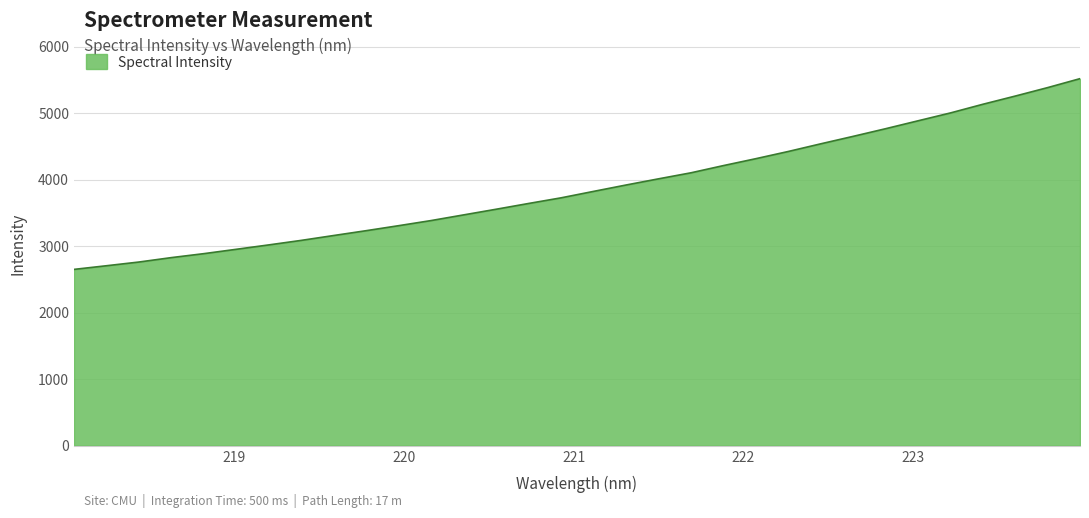

What is the greatest value displayed?

5517.0